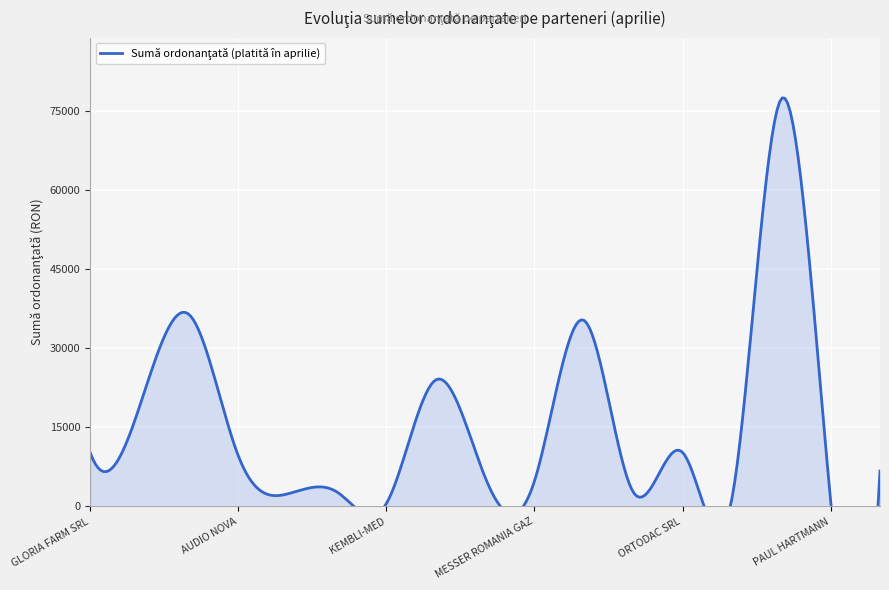

True or false: the data shows 3517.2 at ORTODAC SRL.

False